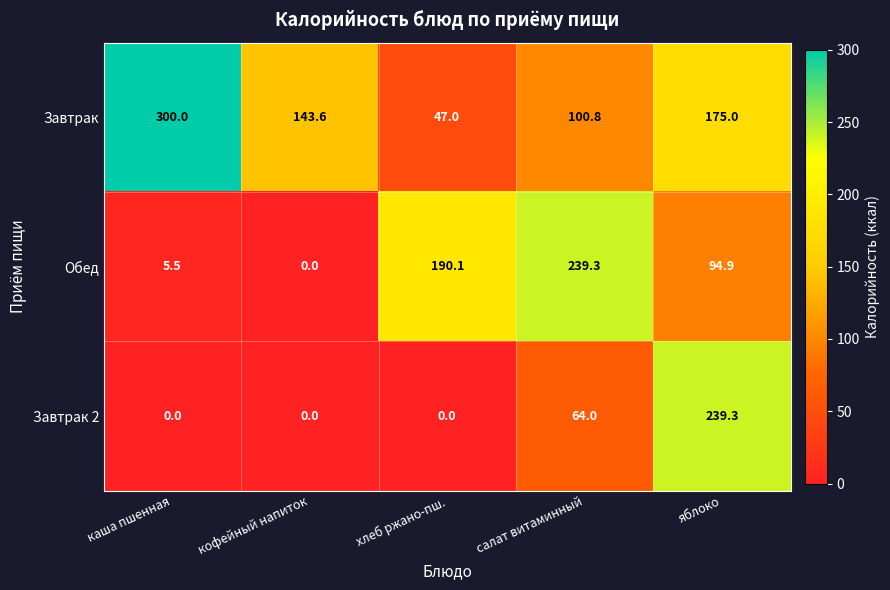

Reading left to right, extract all data points from this chart.

Завтрак: каша пшенная=300.0	кофейный напиток=143.6	хлеб ржано-пш.=47.0	салат витаминный=100.8	яблоко=175.0
Обед: каша пшенная=5.5	кофейный напиток=0.0	хлеб ржано-пш.=190.1	салат витаминный=239.3	яблоко=94.9
Завтрак 2: каша пшенная=0.0	кофейный напиток=0.0	хлеб ржано-пш.=0.0	салат витаминный=64.0	яблоко=239.3